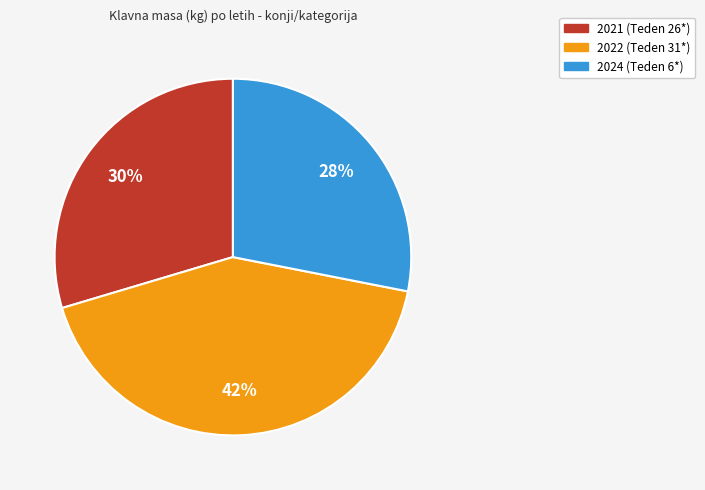

What percentage is the 2024 (Teden 6*) slice, to the nearest percent?

28%